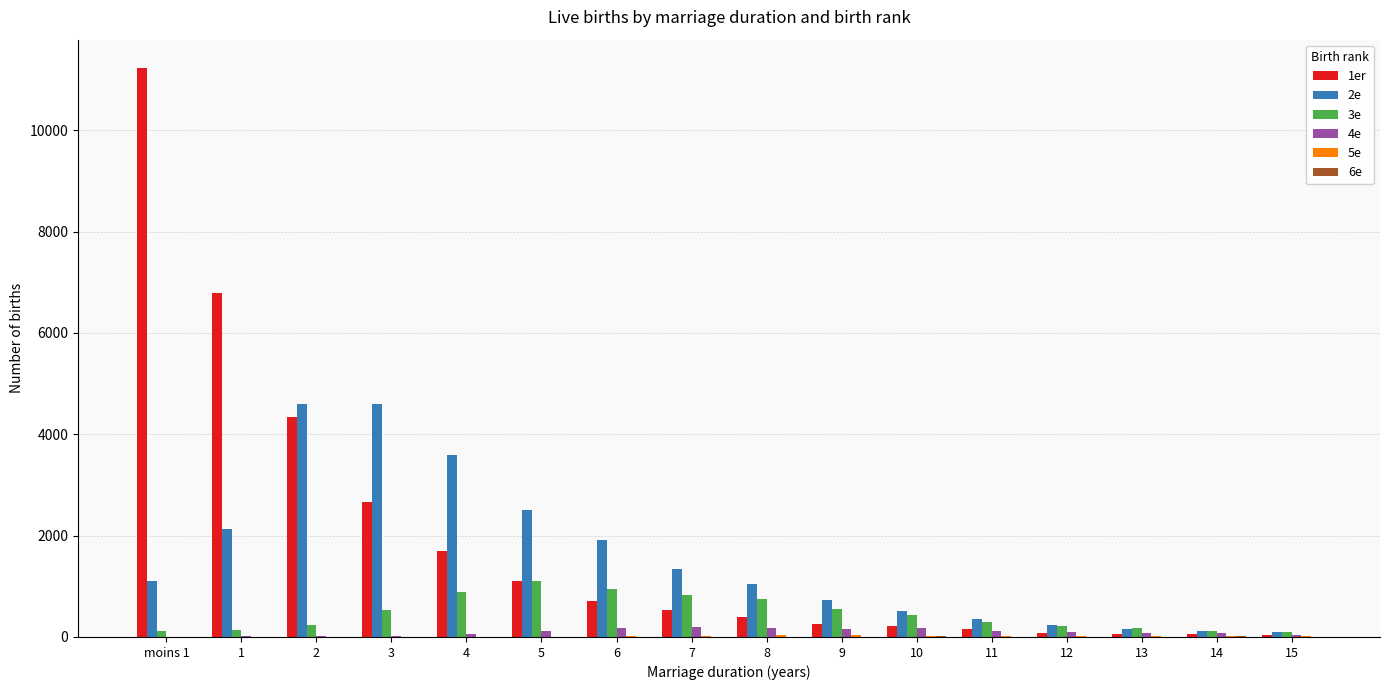

How many categories are shown in the chart?

16